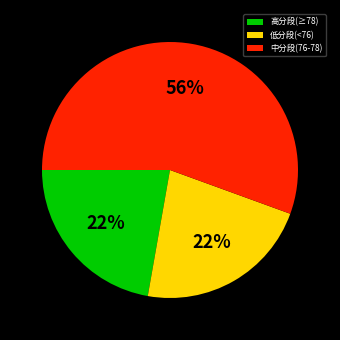

What percentage is the 高分段(≥78) slice, to the nearest percent?

22%